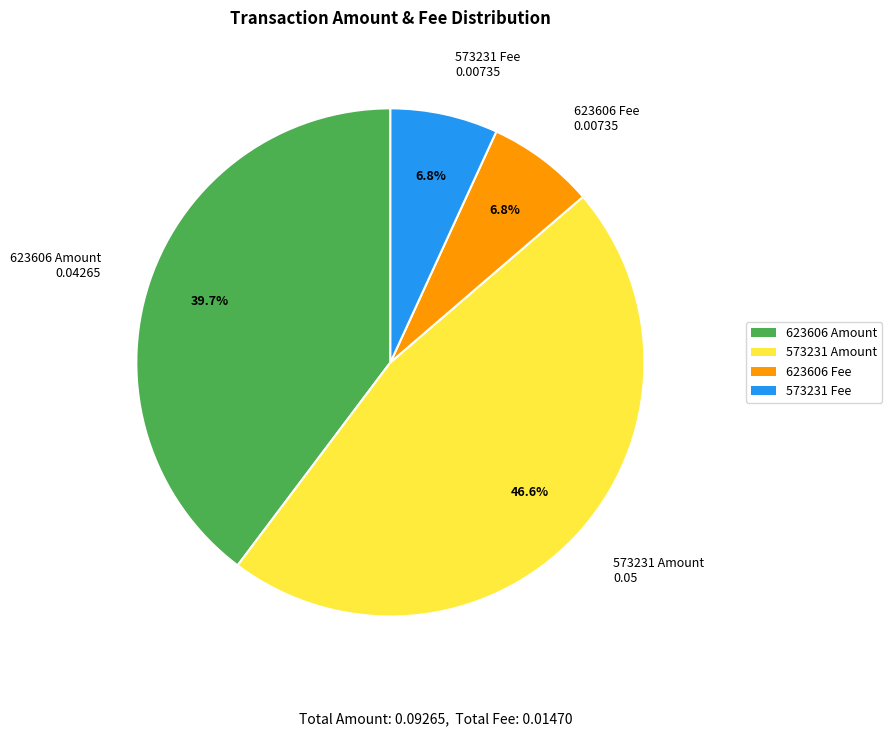

Which slice is the largest?

573231 Amount 0.05